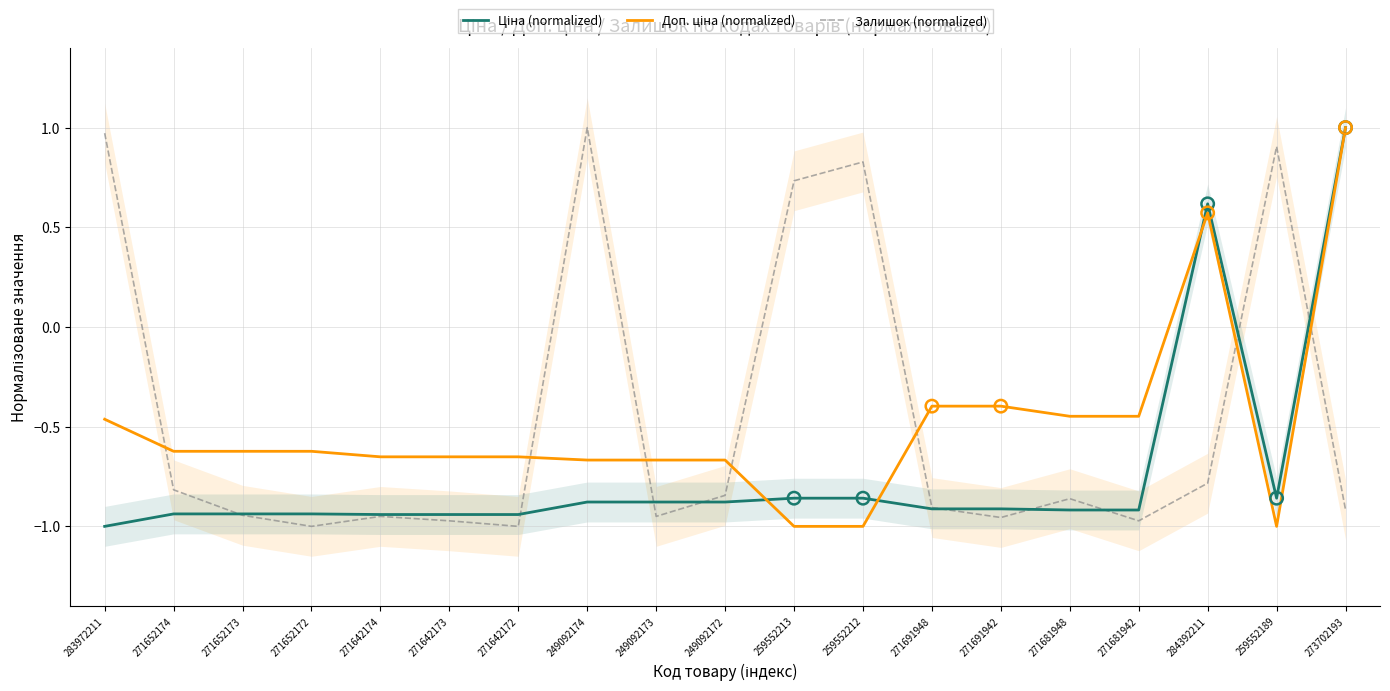

What are all the series names shown in the legend?

Ціна (normalized), Доп. ціна (normalized), Залишок (normalized)